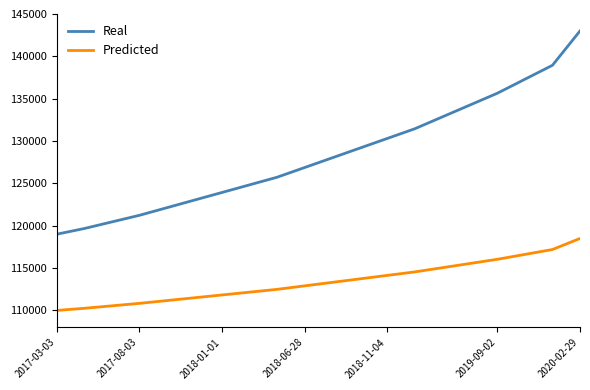

Which series has the largest total across all categories?

Real